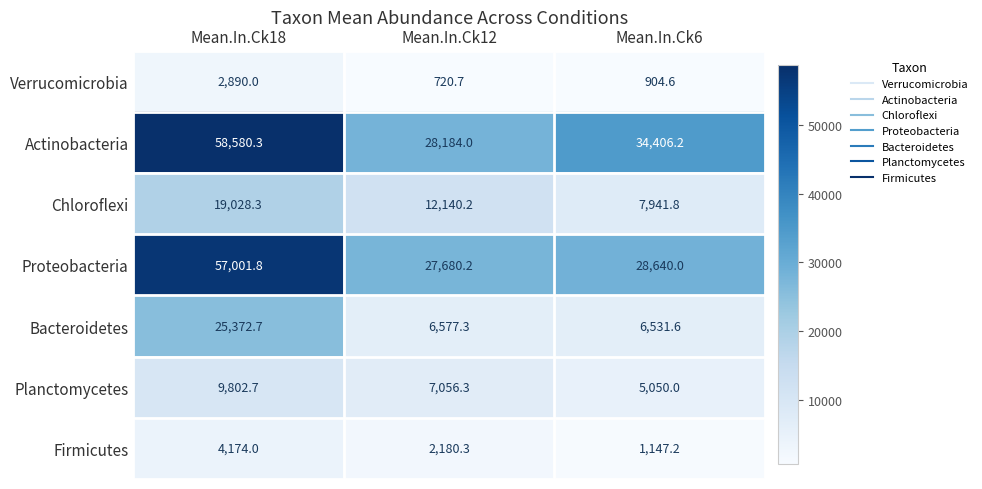

What is the total value across all series at Mean.In.Ck12?

84539.0